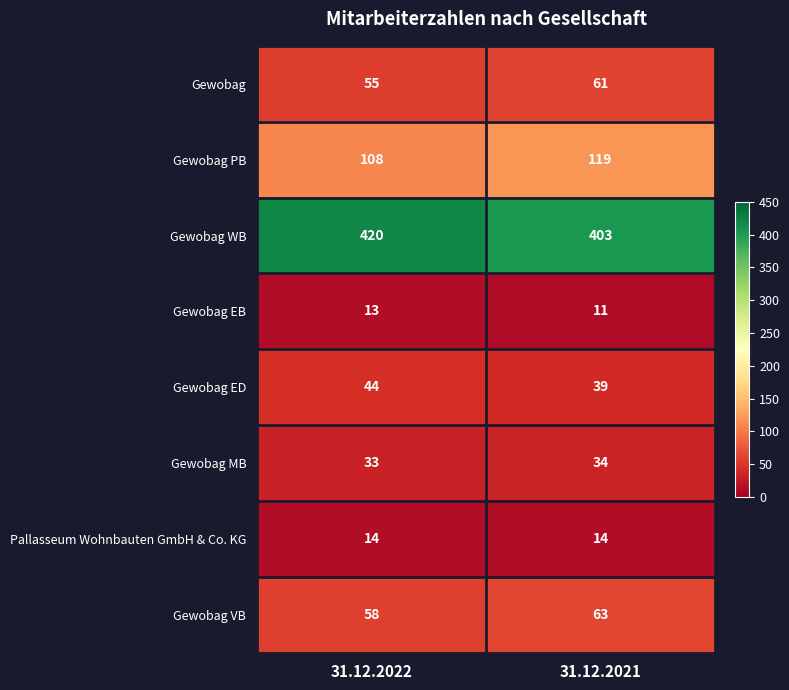

Read the Gewobag value at 31.12.2022.

55